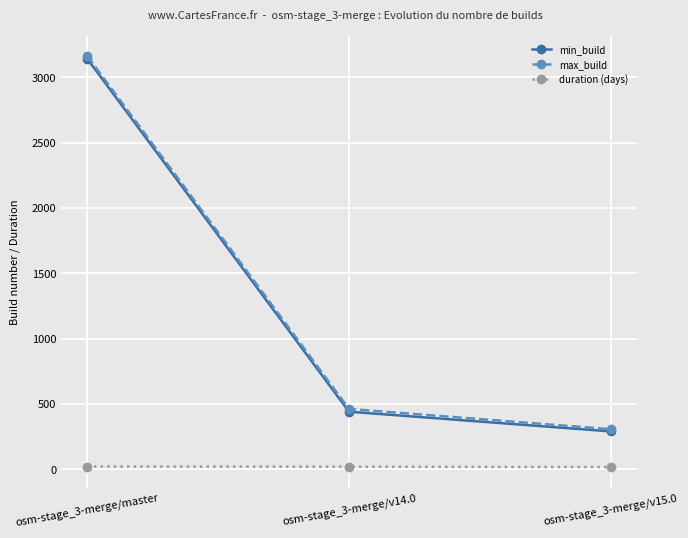

The max_build series shows 4967.6 at osm-stage_3-merge/master. True or false?

False